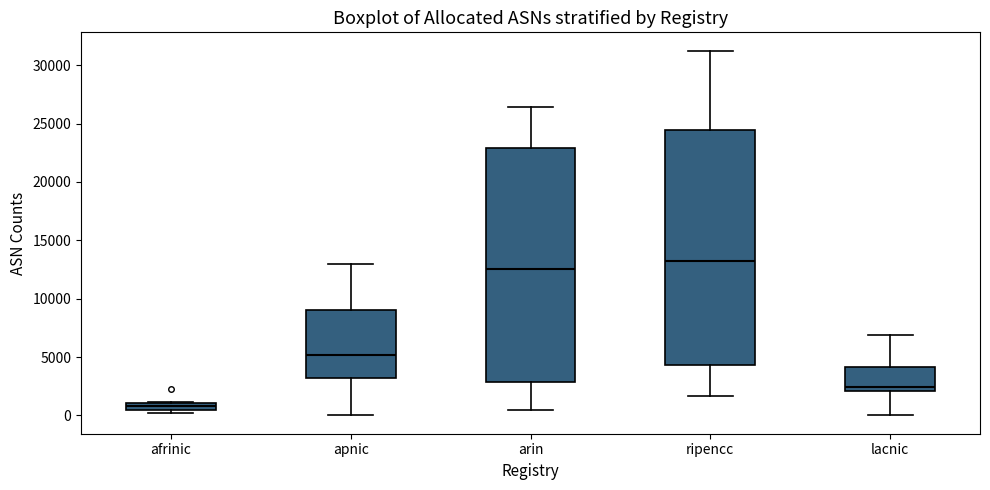

Where is the upper edge of the box for afrinic on the y-axis? The values are not printed on the chart, so give them approximately, as read against the axis.

1000